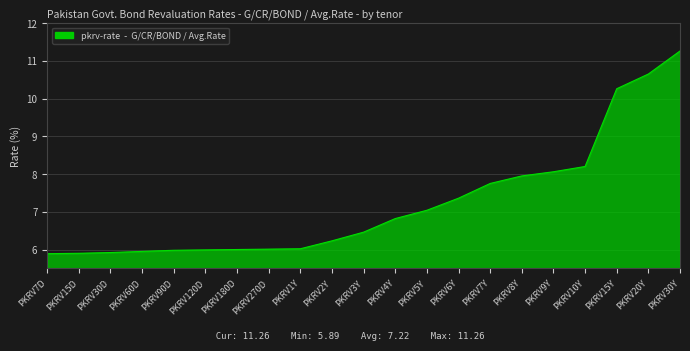

What is the average value?

7.2